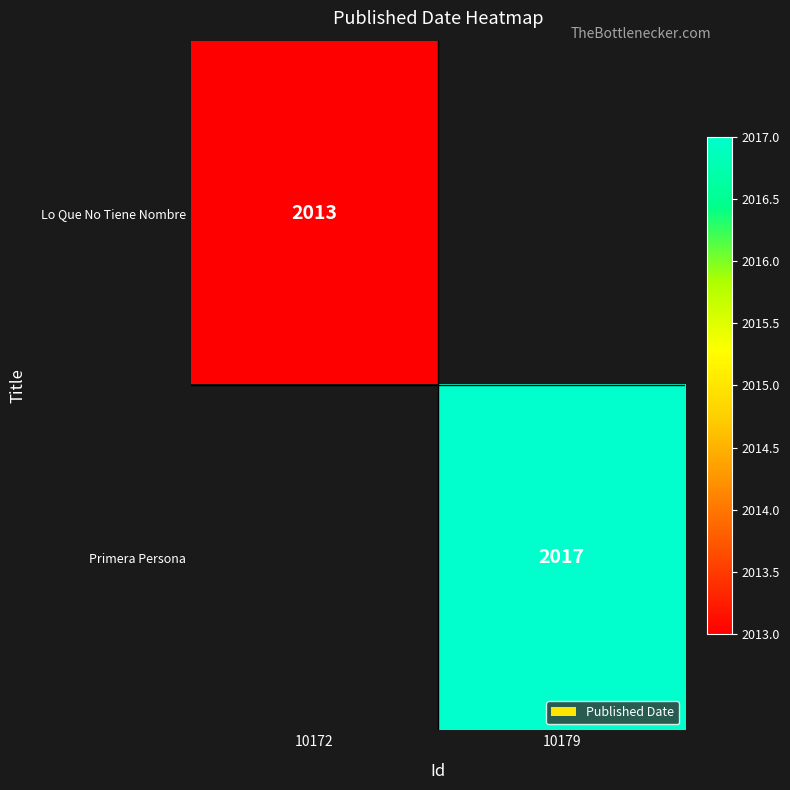

At how many categories does at least one series exceed 2015?

1